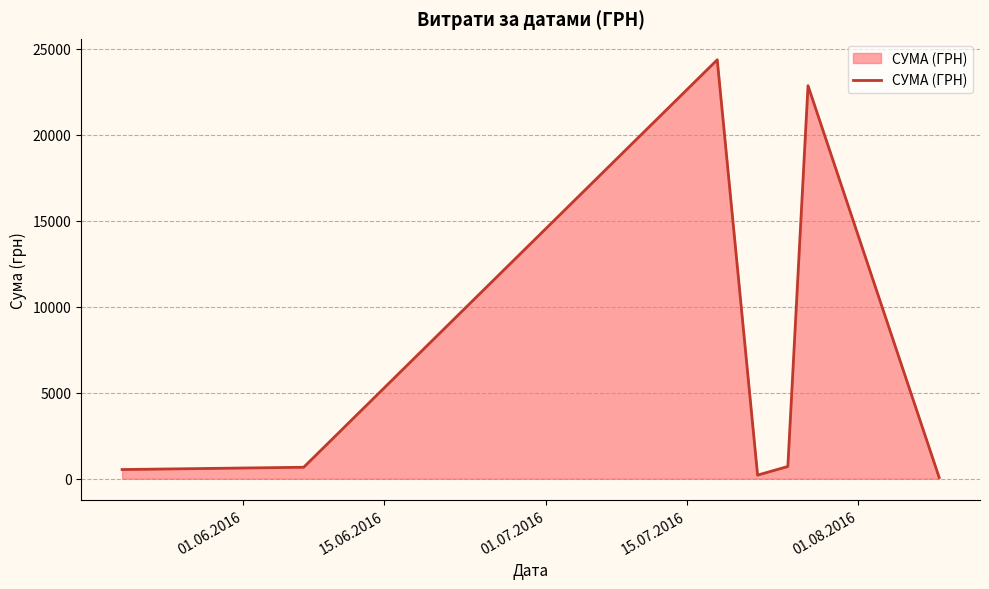

What is the maximum value shown in the chart?

24369.0